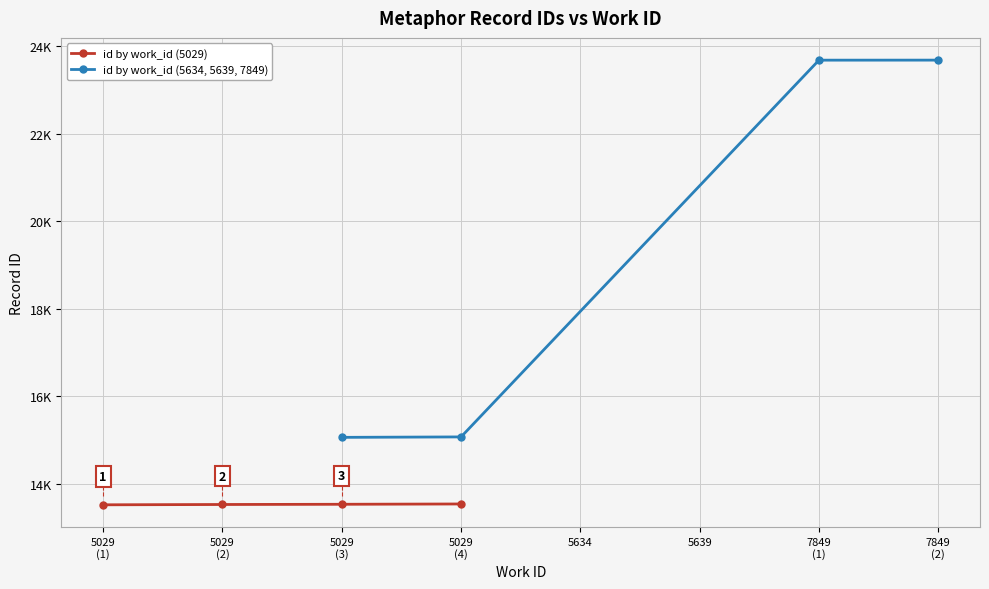

What is the label of the 1st point from the left?

5029
(1)